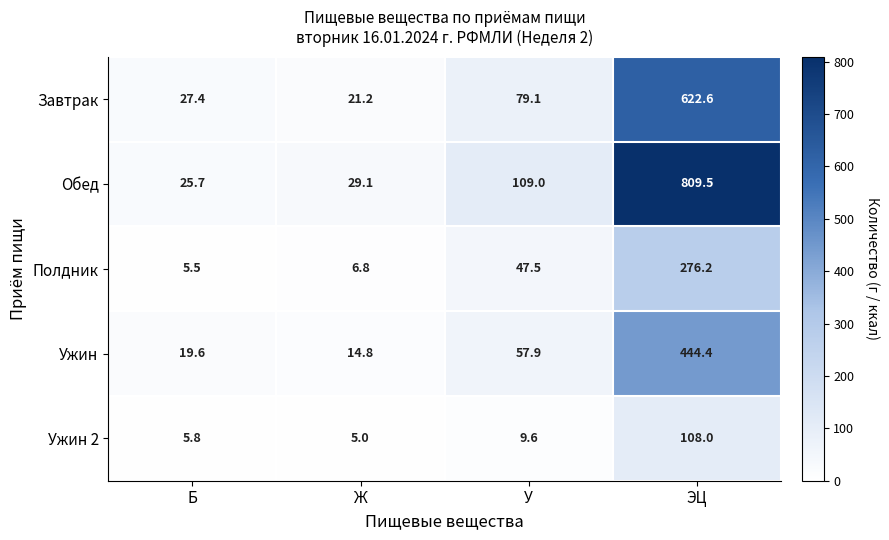

Reading right to left, transcribe all the data shown in this chart.

Завтрак: 622.6	79.1	21.2	27.4
Обед: 809.5	109.0	29.1	25.7
Полдник: 276.2	47.5	6.8	5.5
Ужин: 444.4	57.9	14.8	19.6
Ужин 2: 108.0	9.6	5.0	5.8